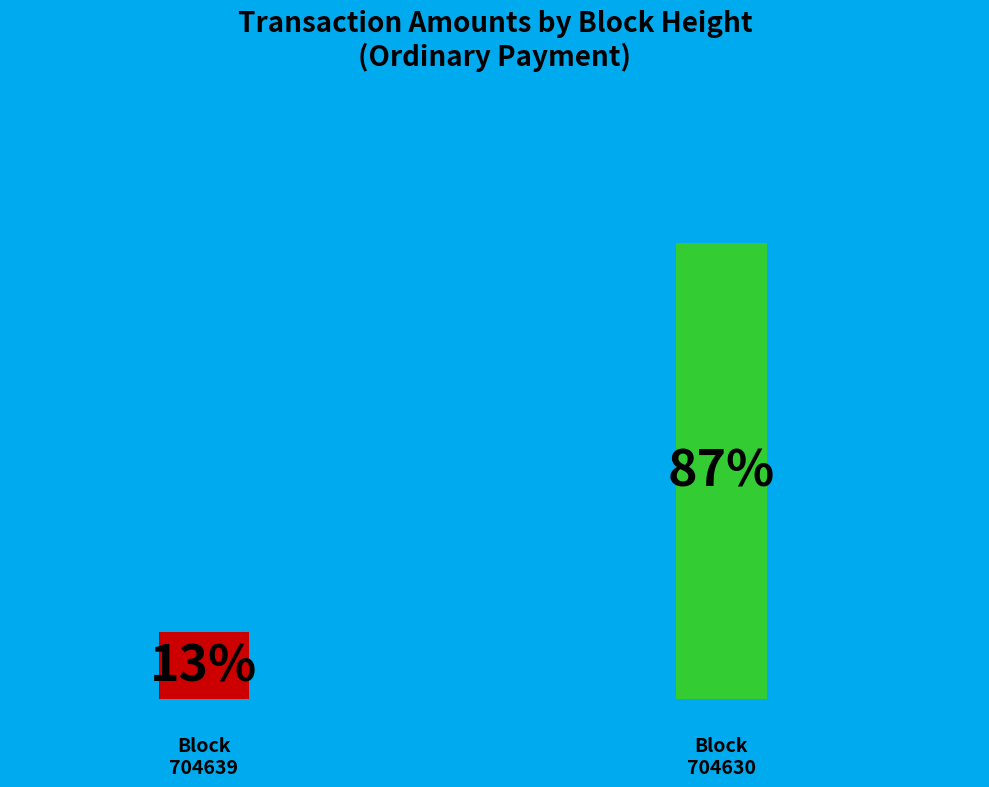

To the nearest percent, what is the difference between the largest and smallest slice percentages?

74%